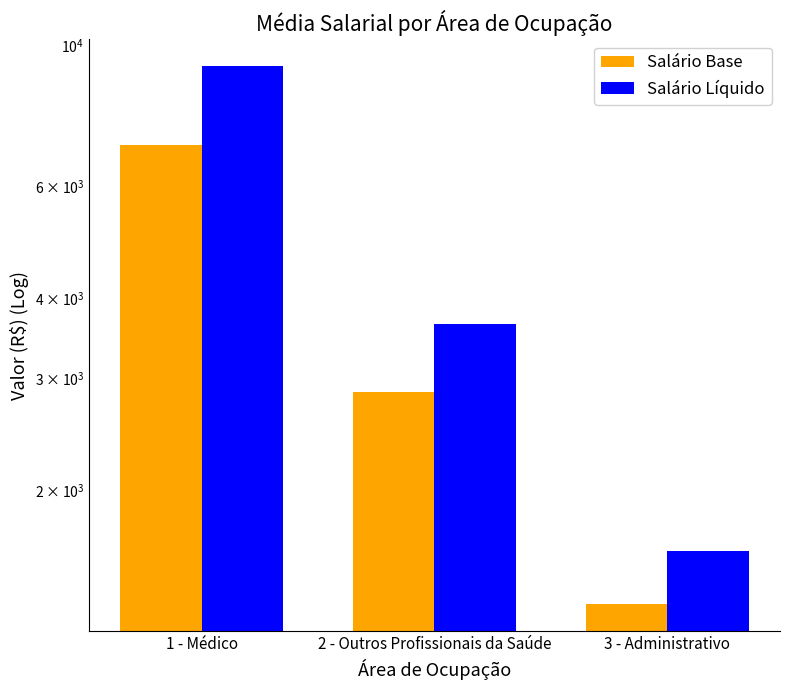

Is it true that Salário Base equals 6980.1 at 1 - Médico?

True